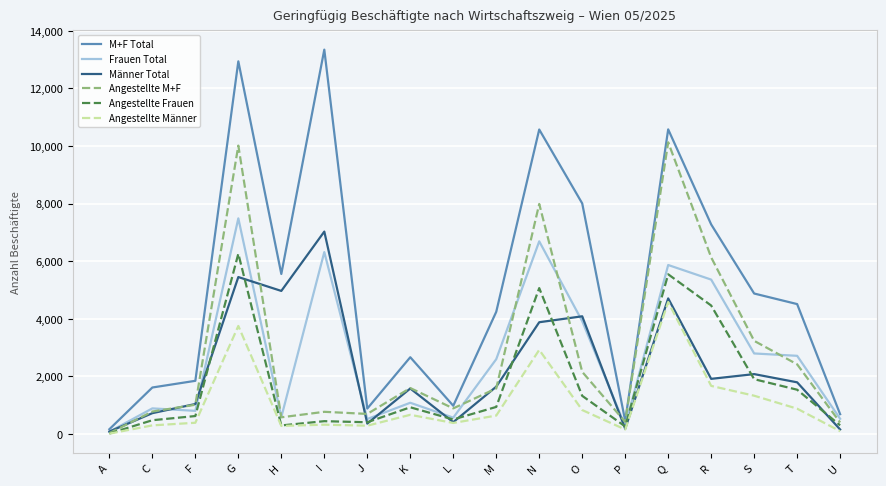

Which series has the largest range (max minus min)?

M+F Total